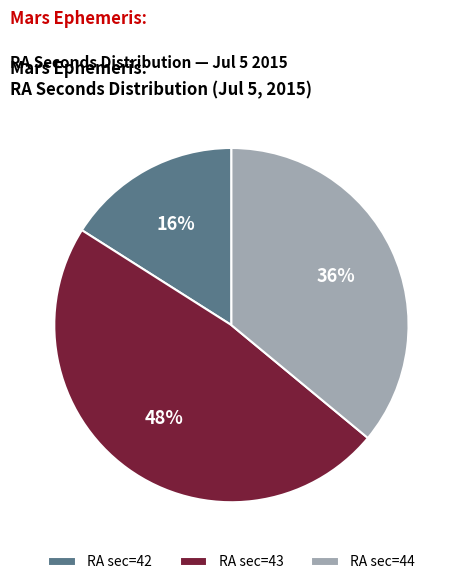

True or false: RA sec=44 accounts for 27% of the total.

False